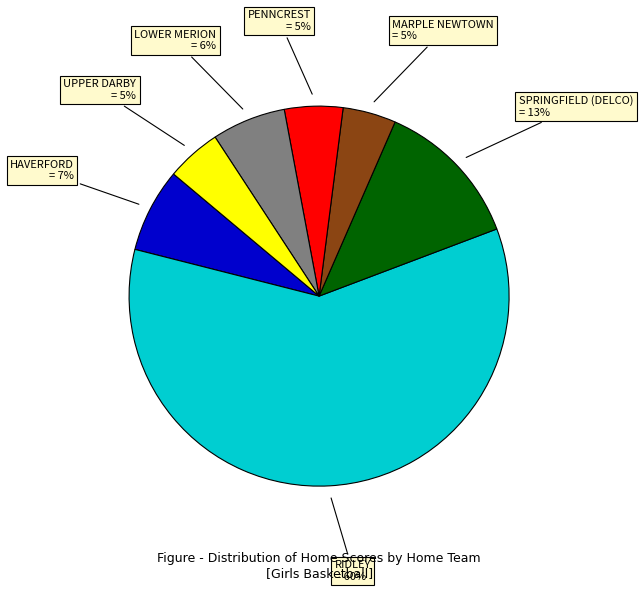

Is there any slice that represents more than half of the pie?

Yes